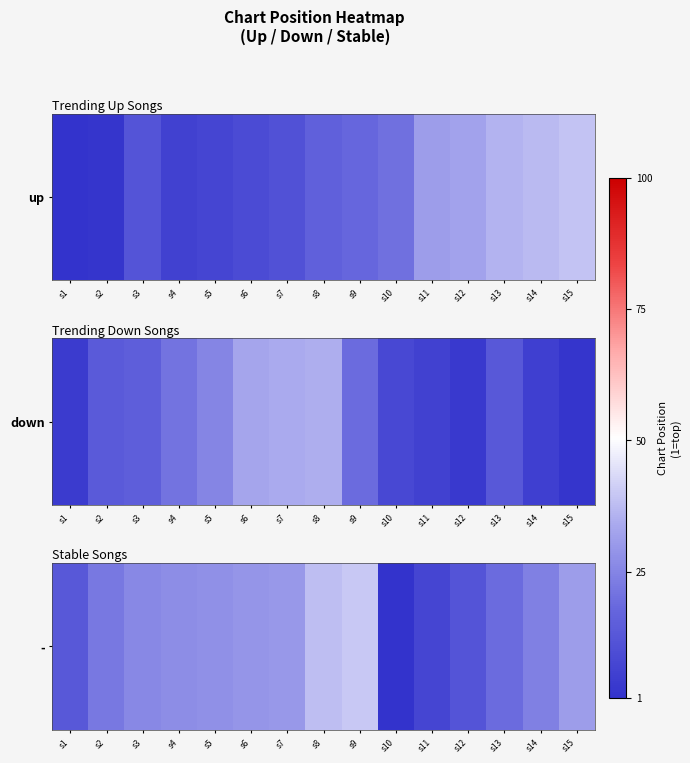

Rank the categories by value from highest to lowest.

s9, s8, s15, s7, s6, s5, s4, s3, s14, s2, s13, s1, s12, s11, s10